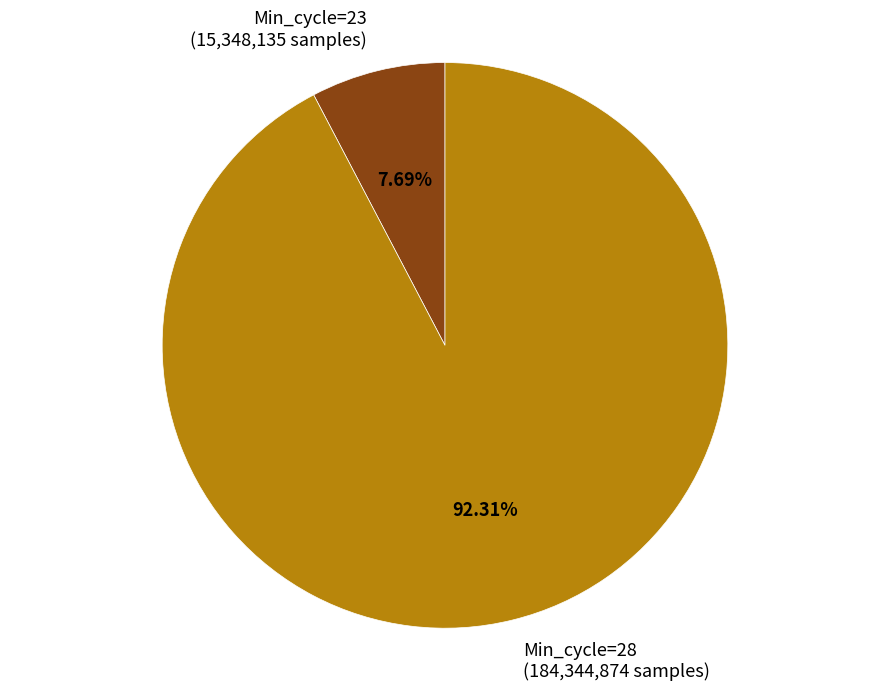

Which has a higher value, Min_cycle=28 (184,344,874 samples) or Min_cycle=23 (15,348,135 samples)?

Min_cycle=28 (184,344,874 samples)